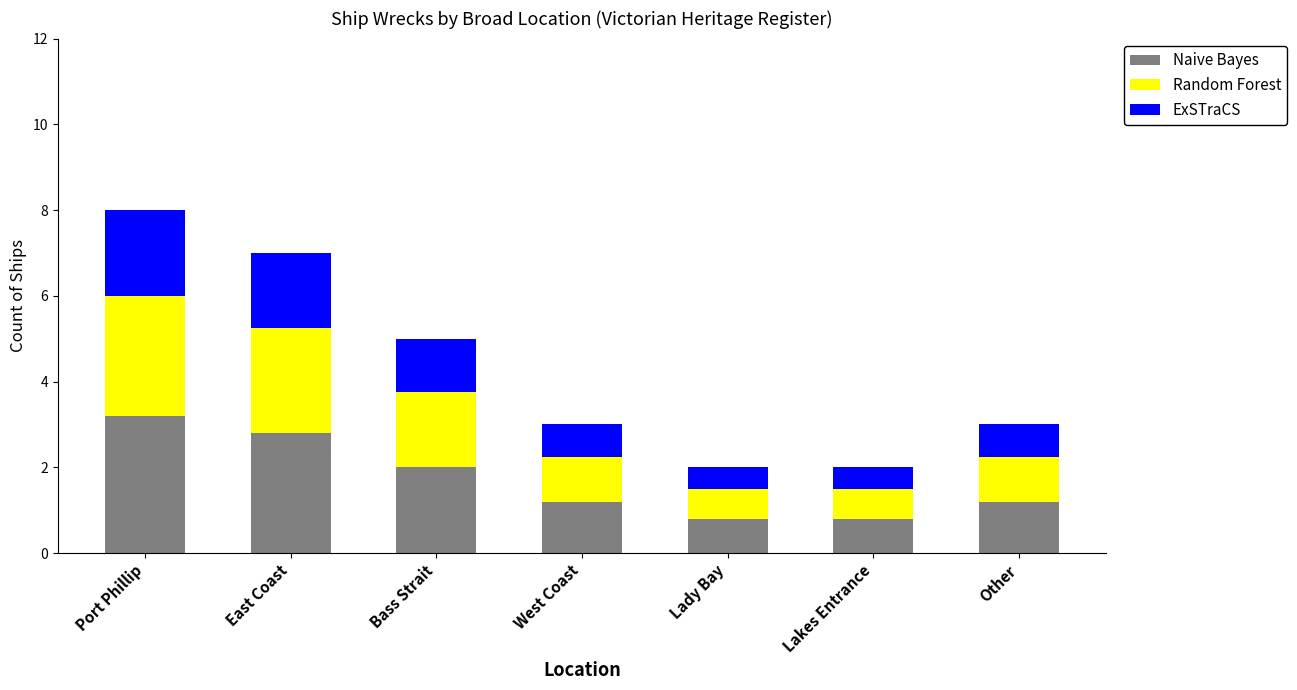

What is the total value across all series at West Coast?

3.0